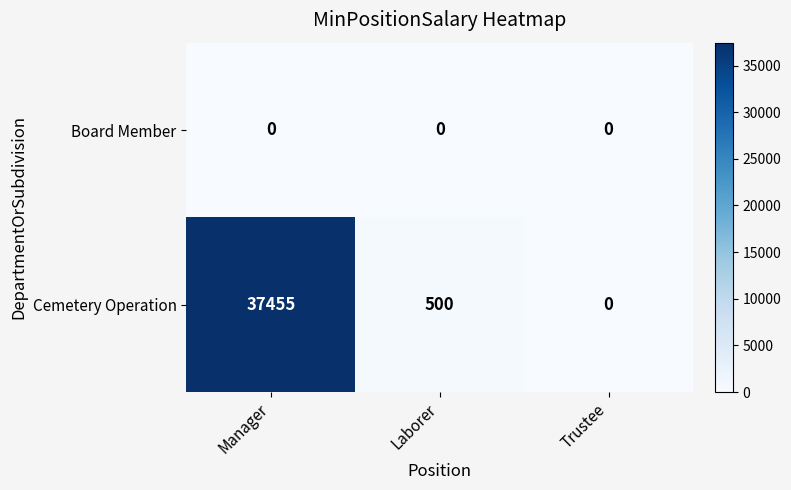

How many categories are shown in the chart?

3